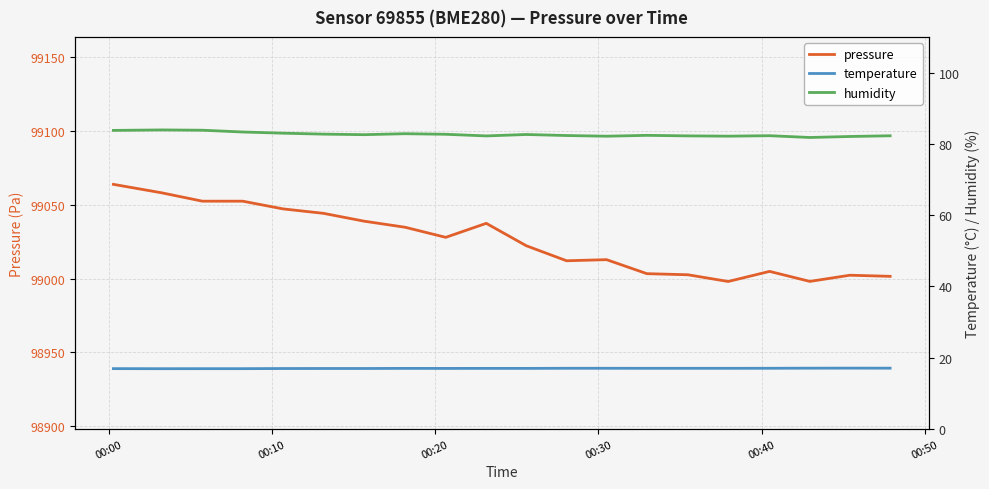

Which series has the widest spread of values?

pressure